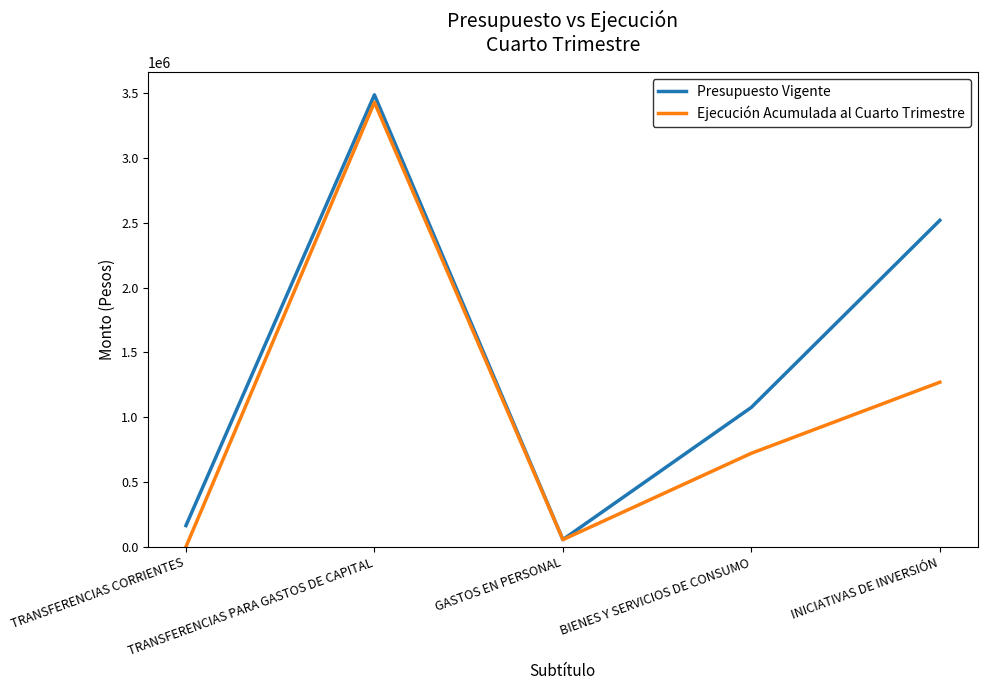

Reading right to left, transcribe all the data shown in this chart.

Presupuesto Vigente: INICIATIVAS DE INVERSIÓN=2519611	BIENES Y SERVICIOS DE CONSUMO=1076293	GASTOS EN PERSONAL=56000	TRANSFERENCIAS PARA GASTOS DE CAPITAL=3488036	TRANSFERENCIAS CORRIENTES=163868
Ejecución Acumulada al Cuarto Trimestre: INICIATIVAS DE INVERSIÓN=1270490	BIENES Y SERVICIOS DE CONSUMO=722166	GASTOS EN PERSONAL=55440	TRANSFERENCIAS PARA GASTOS DE CAPITAL=3430172	TRANSFERENCIAS CORRIENTES=0